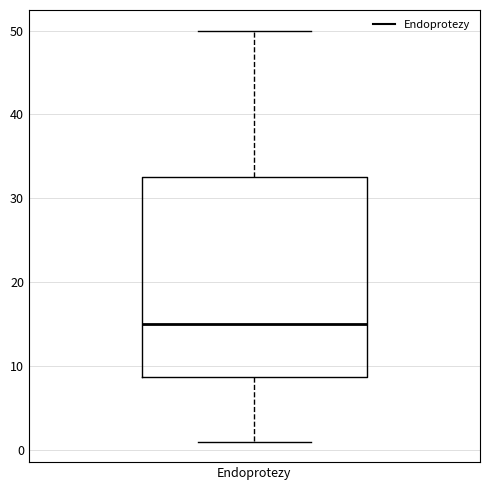

Where does the lower whisker of the box for Endoprotezy end on the y-axis? The values are not printed on the chart, so give them approximately, as read against the axis.

1